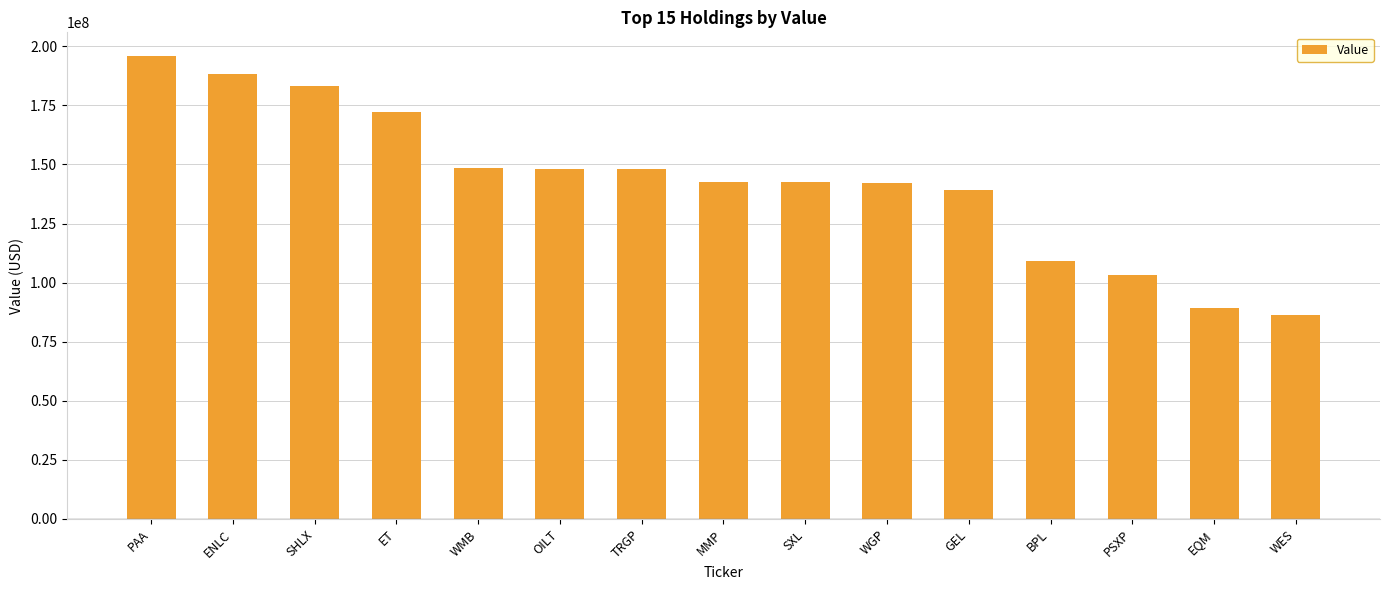

True or false: the data shows 196088000 at PAA.

True